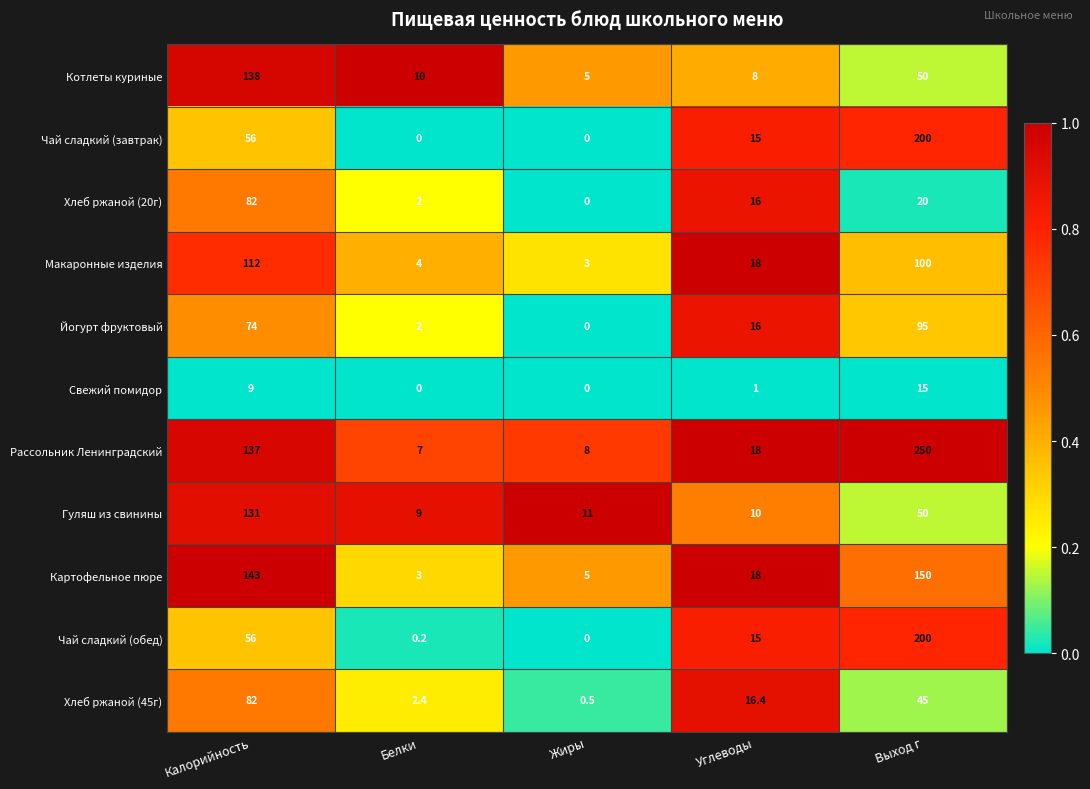

Which series has the largest total across all categories?

Рассольник Ленинградский